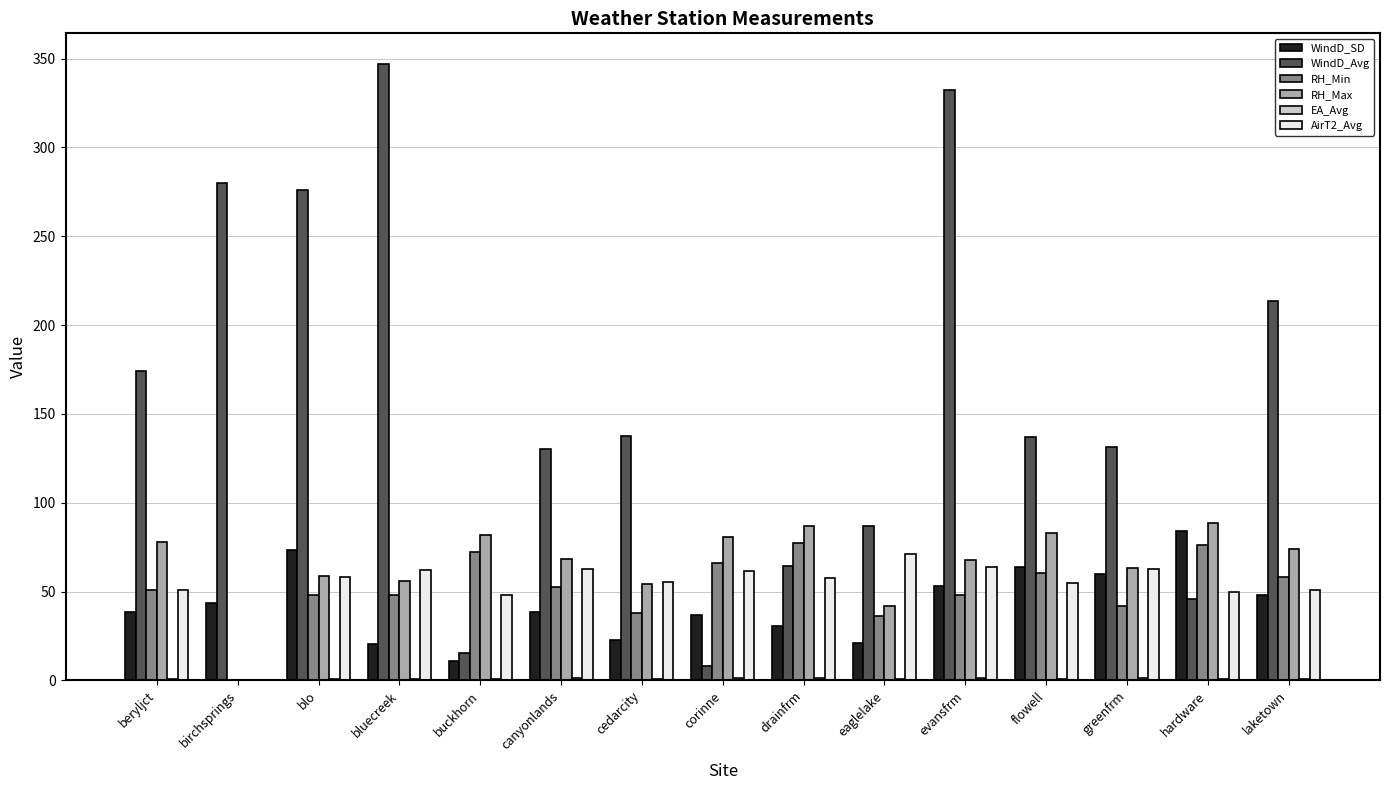

What is the greatest value displayed?

346.9